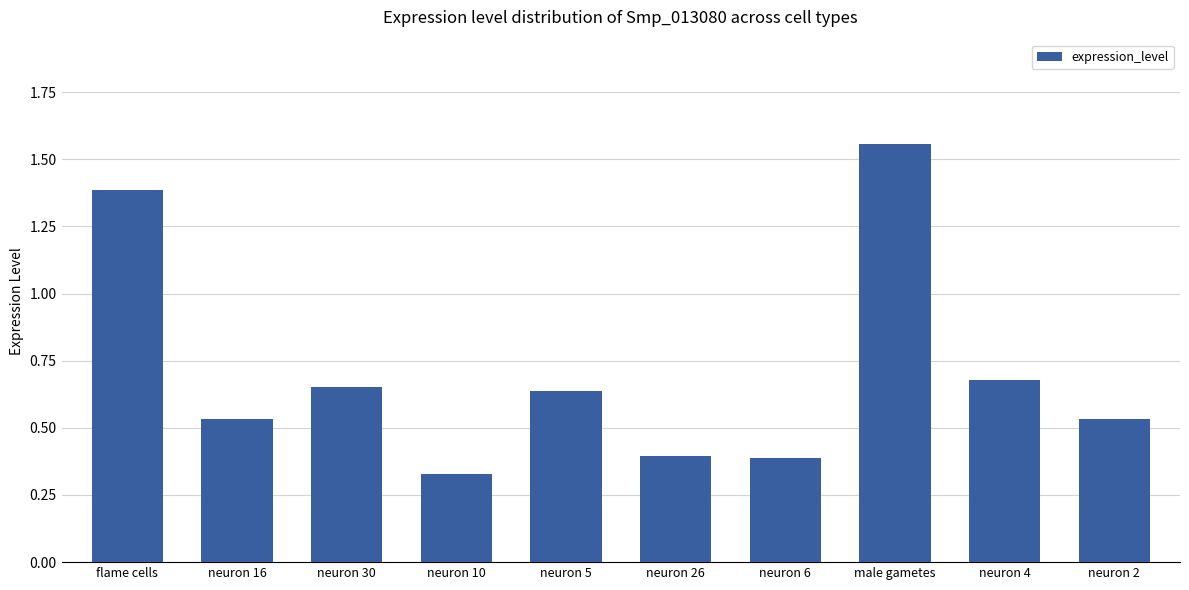

What is the label of the 3rd bar from the left?

neuron 30